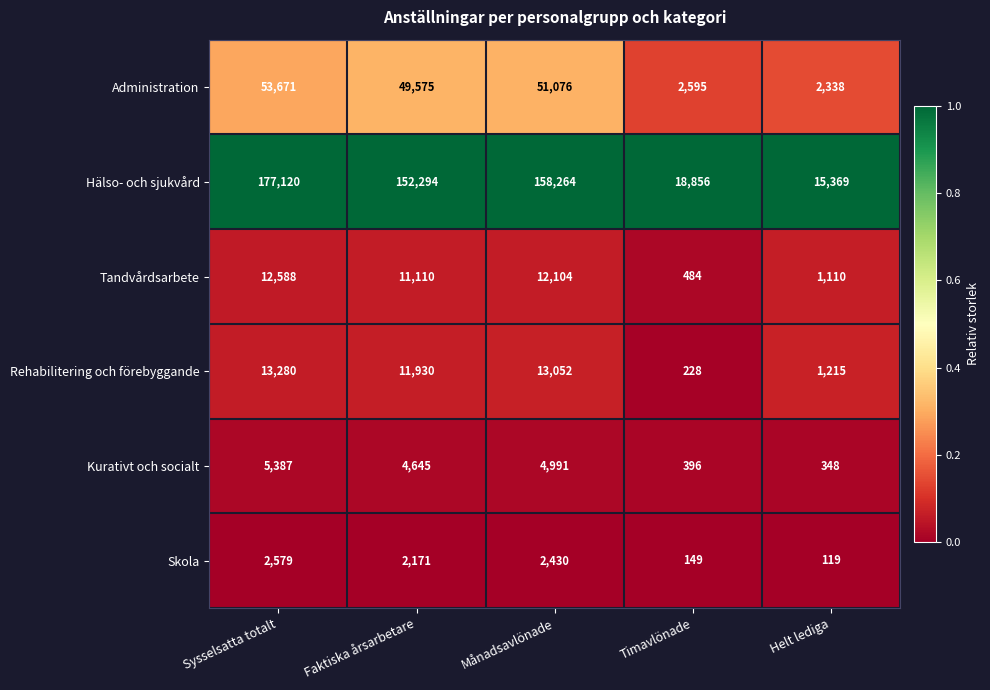

What is the total value across all series at Helt lediga?

20499